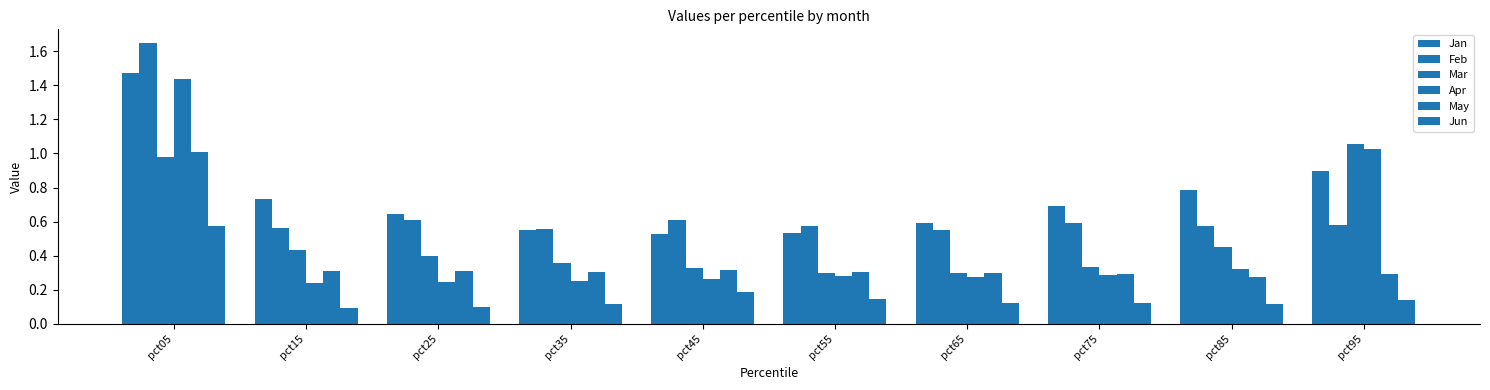

What is the value of the Jan bar at the 5th from the left?

0.5